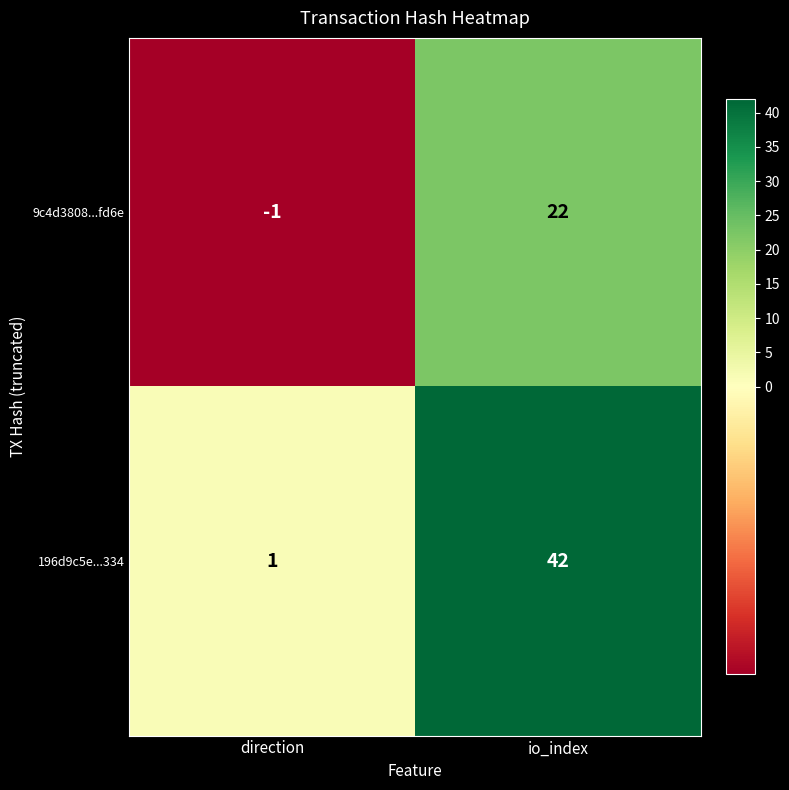

Count the number of data series in this chart.

2